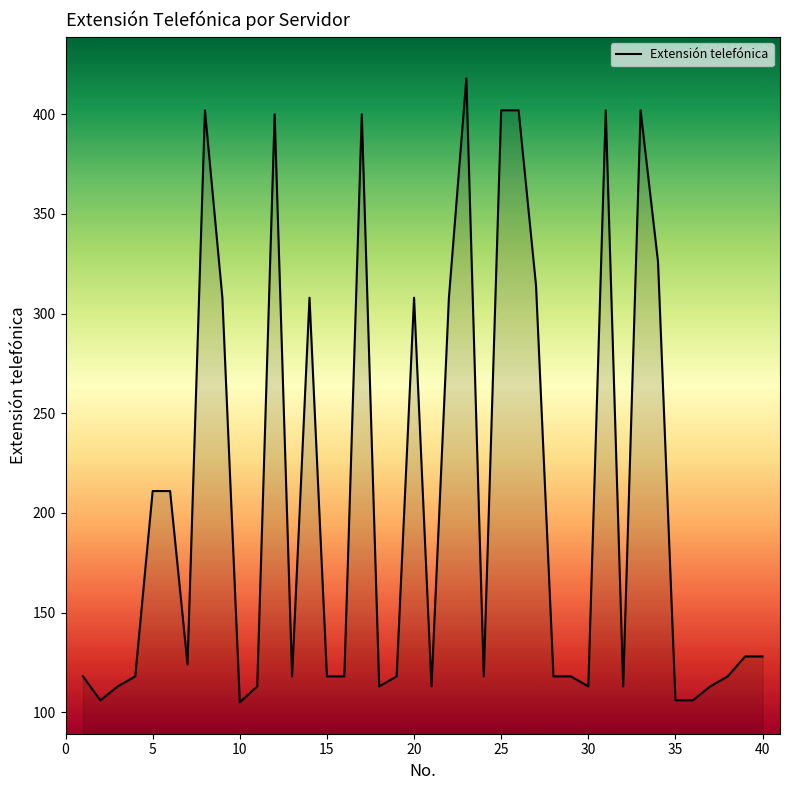

What is the maximum value shown in the chart?

418